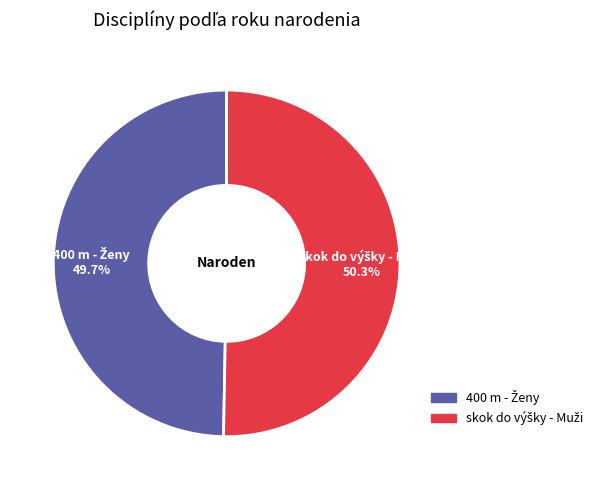

Is there any slice that represents more than half of the pie?

Yes